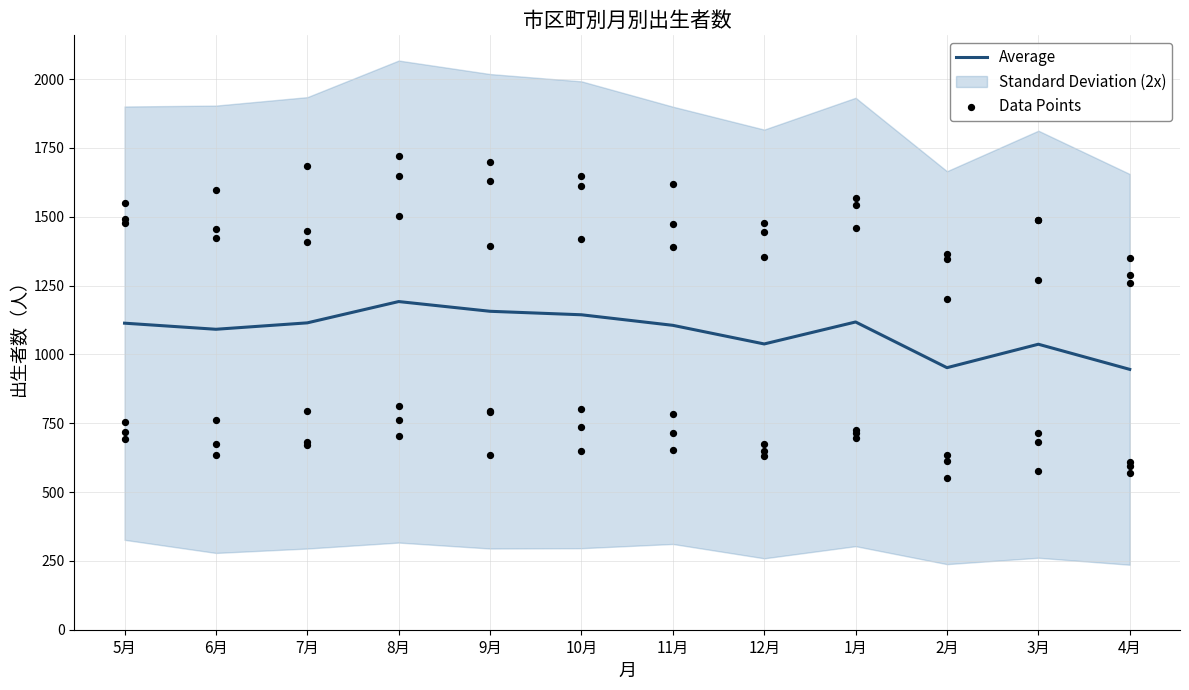

Between 6月 and 9月, which is larger?

9月